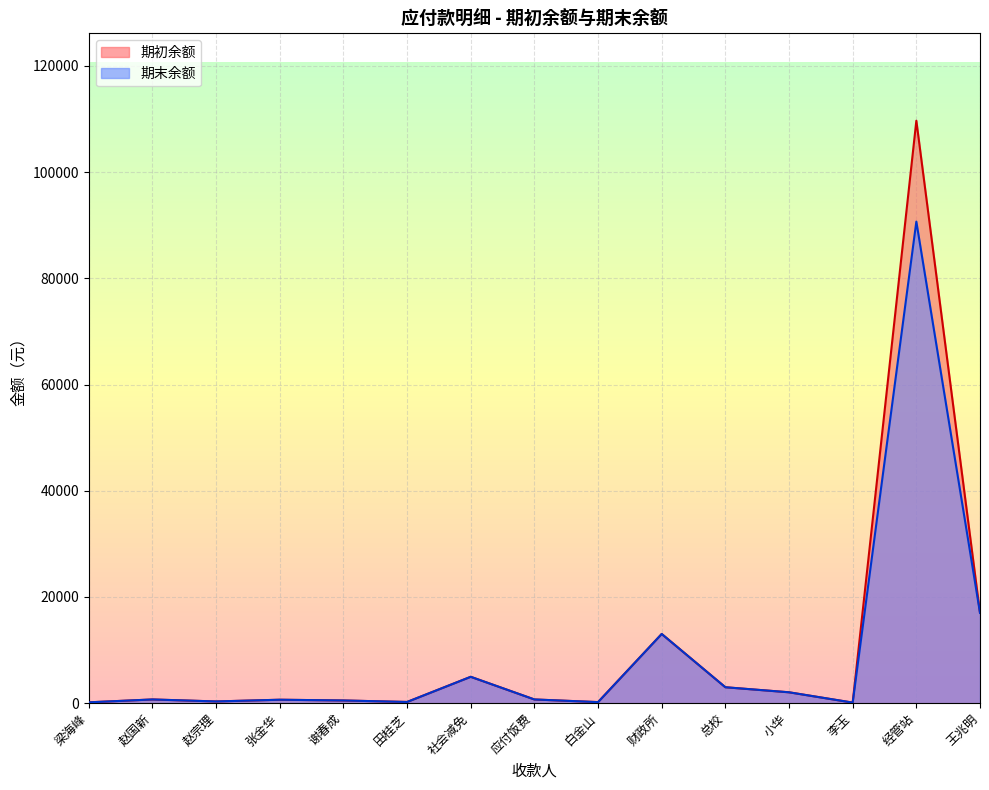

True or false: 期初余额 and 期末余额 cross at least once.

False